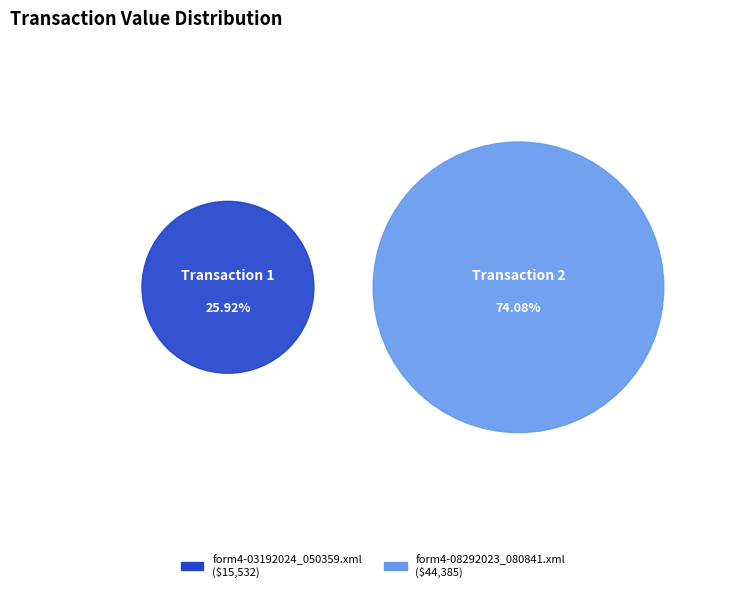

How many slices are in this pie chart?

2